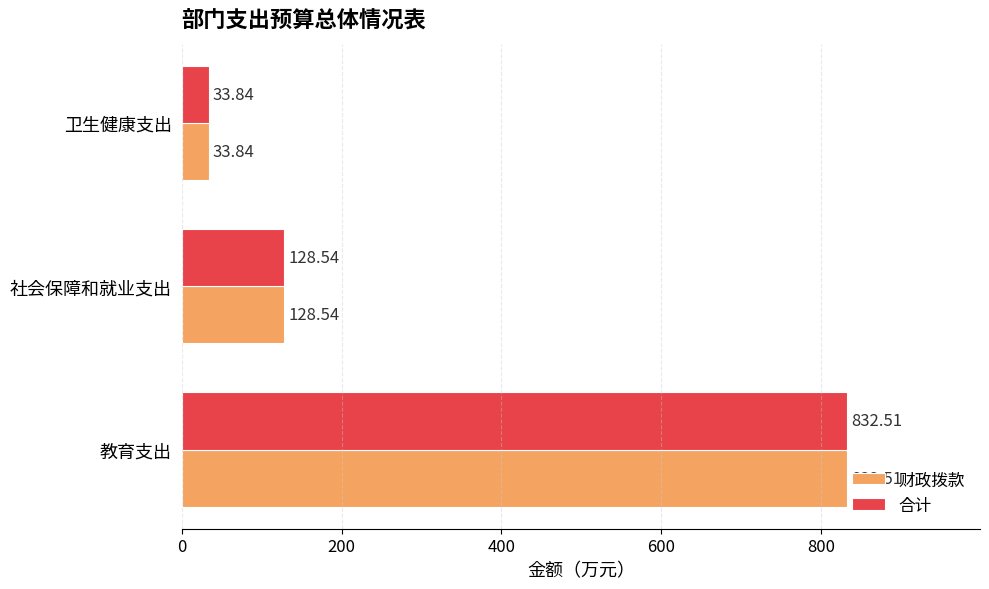

List the labels in order of 财政拨款 value, smallest first.

卫生健康支出, 社会保障和就业支出, 教育支出